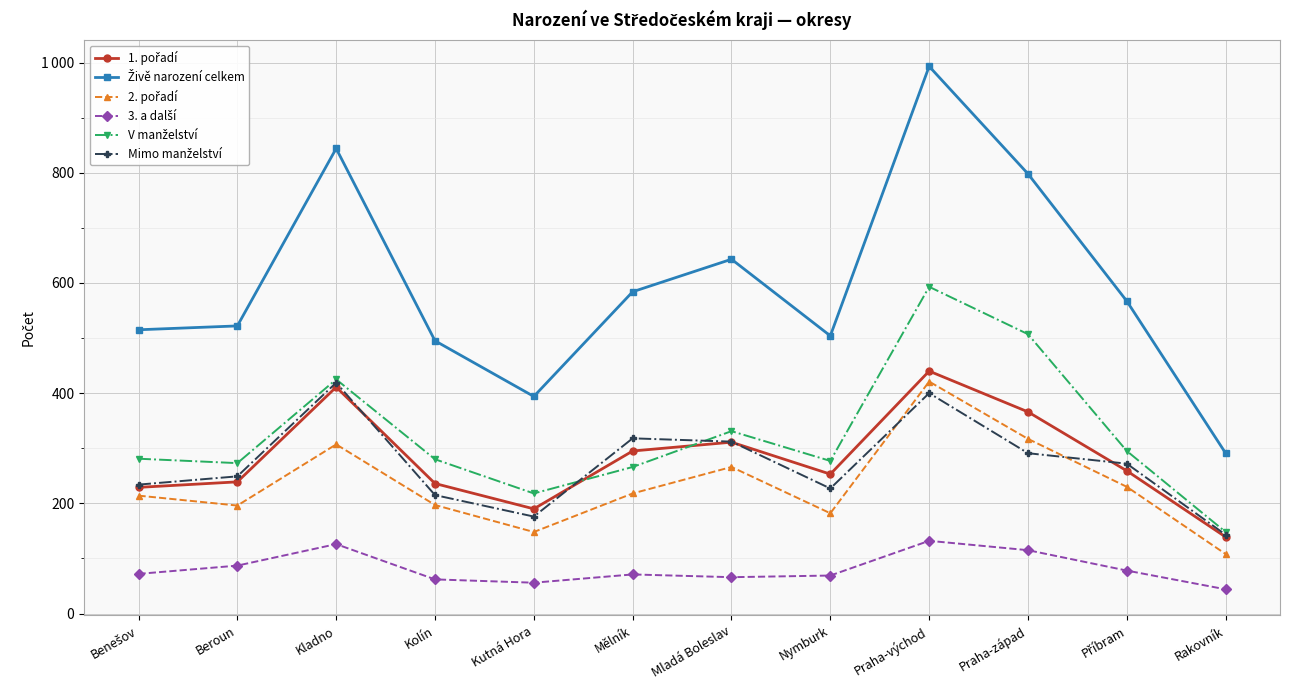

True or false: Živě narození celkem has more than 1 interior local peaks.

True